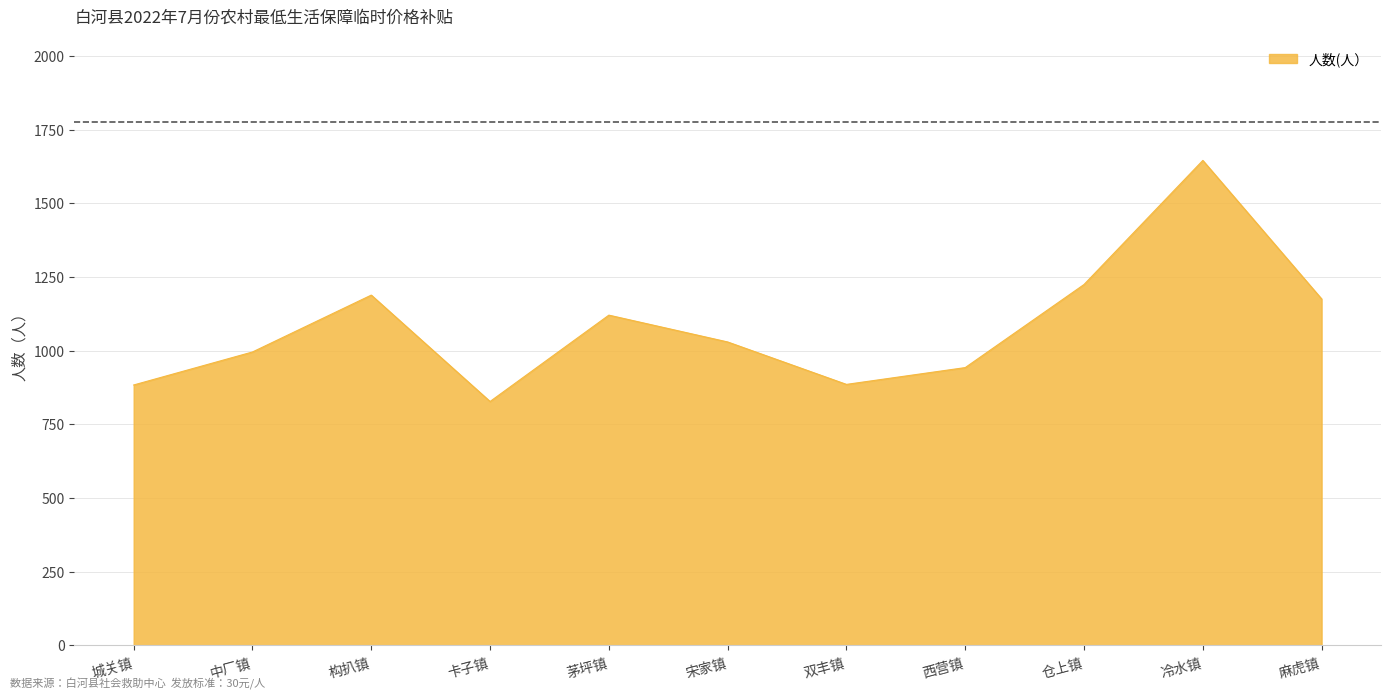

True or false: the data has more than 1 interior local peaks.

True